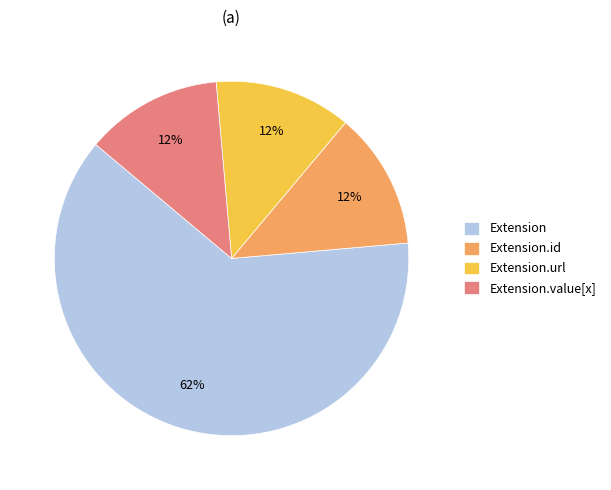

What is the majority slice?

Extension